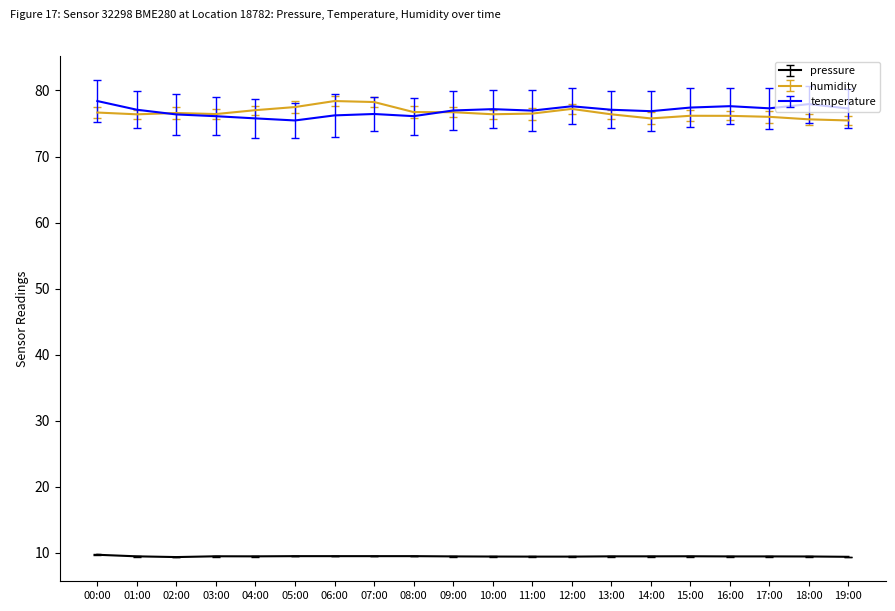

Is it true that humidity equals 108.2 at 09:00?

False